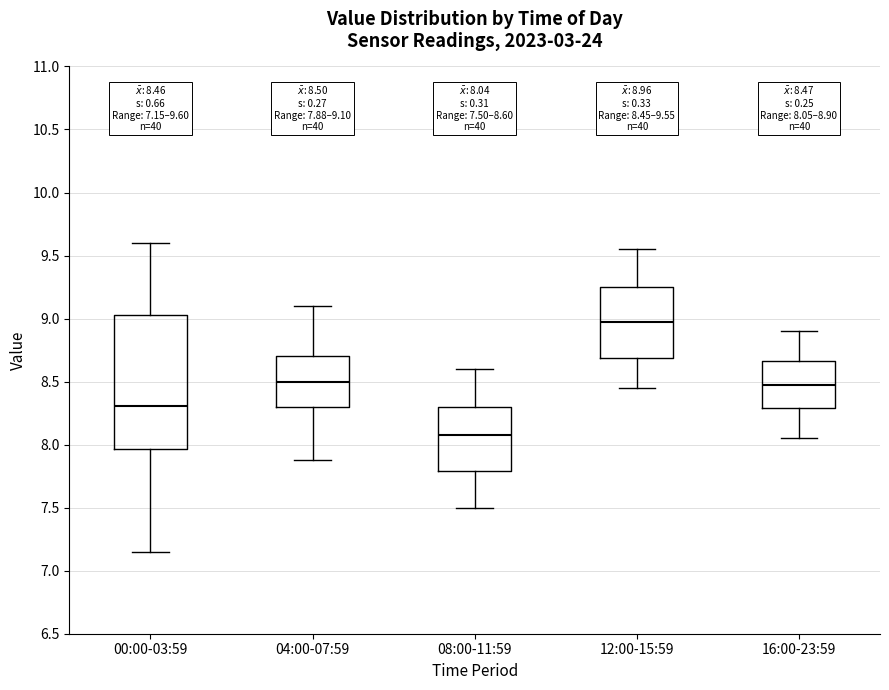

Which box's median line is the highest?

12:00-15:59